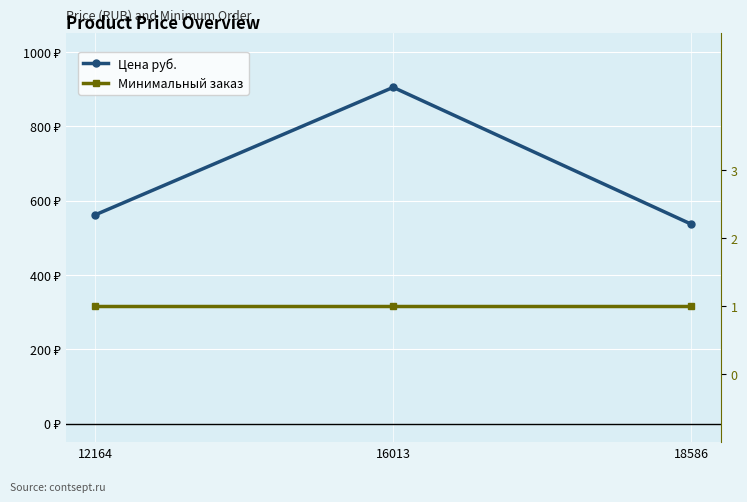

What is the minimum value for Цена руб.?

537